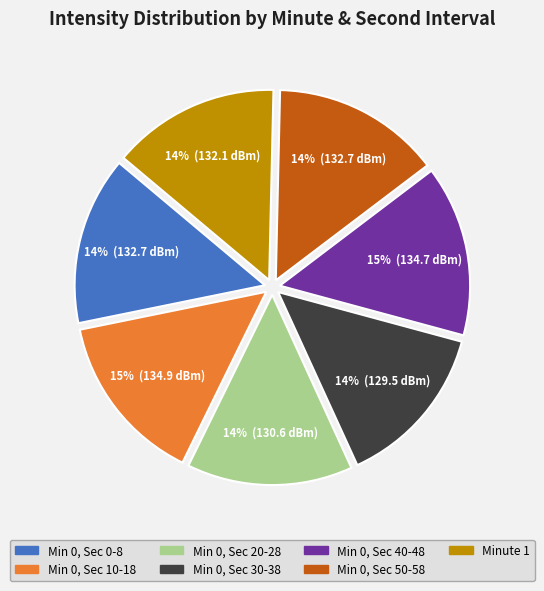

To the nearest percent, what is the average slice percentage?

14%